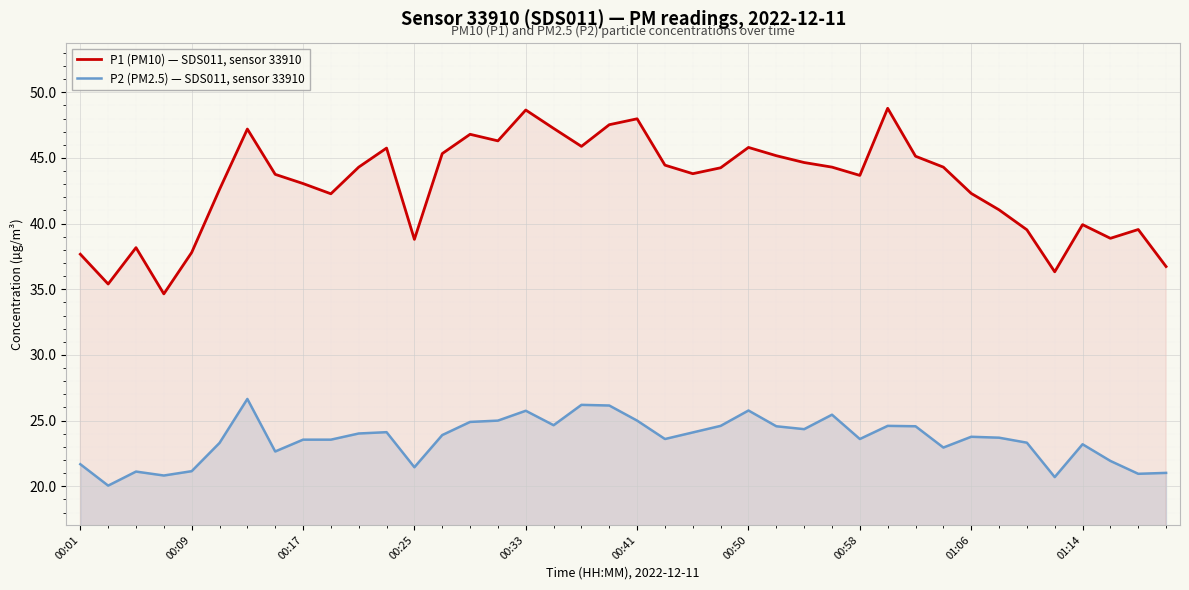

True or false: P1 (PM10) — SDS011, sensor 33910 has more than 1 interior local peaks.

True